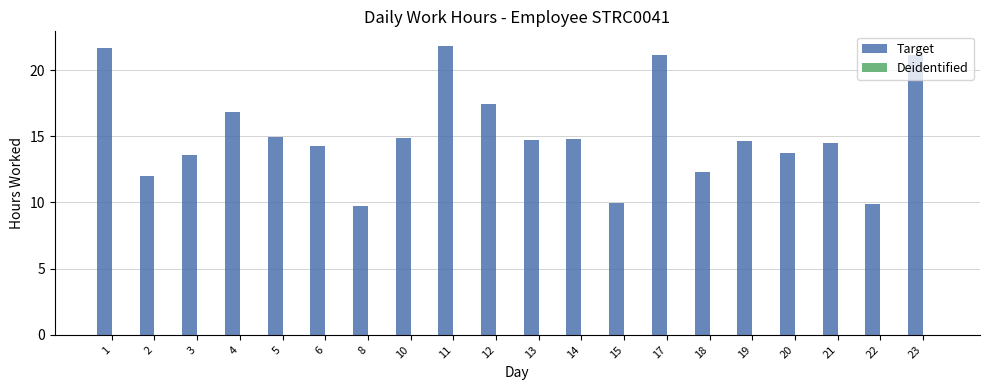

How many bars are there in total?

20